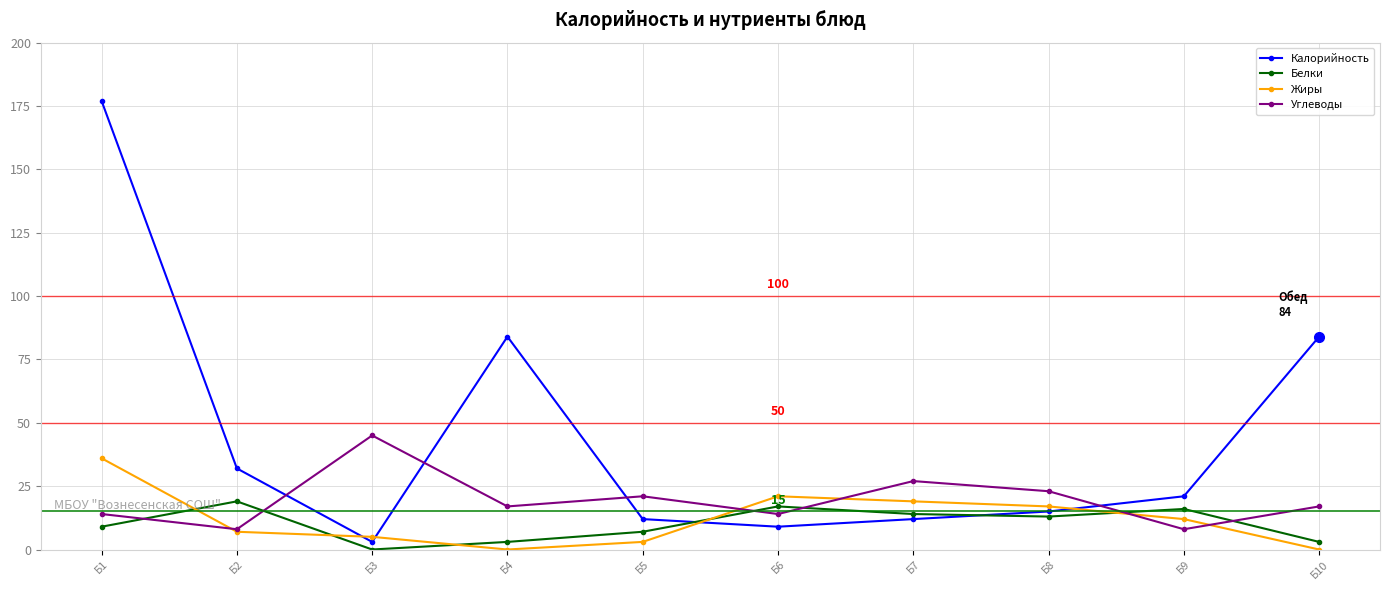

What is the average value of the Углеводы series?

19